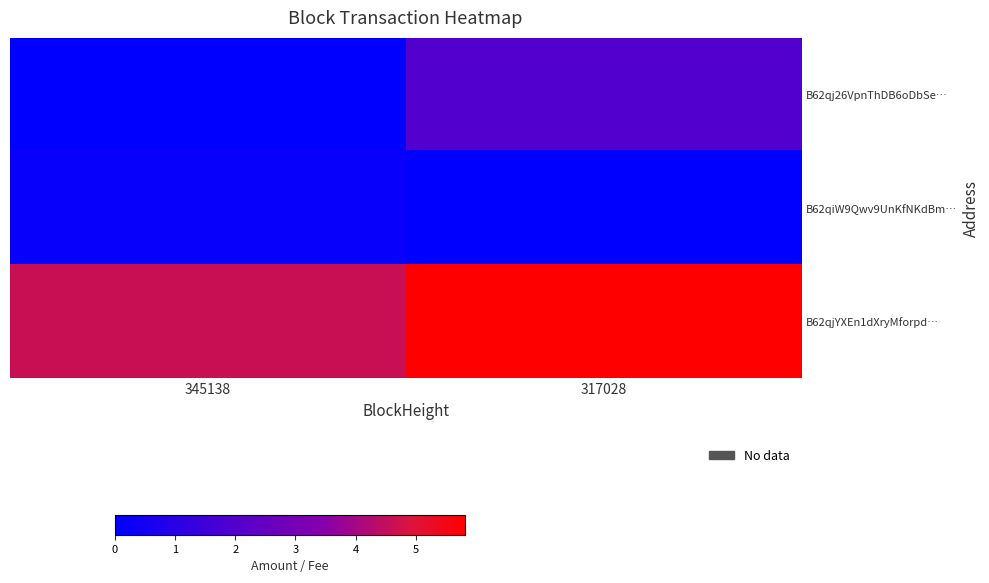

What is the difference between the highest and lowest values at 317028?

5.8